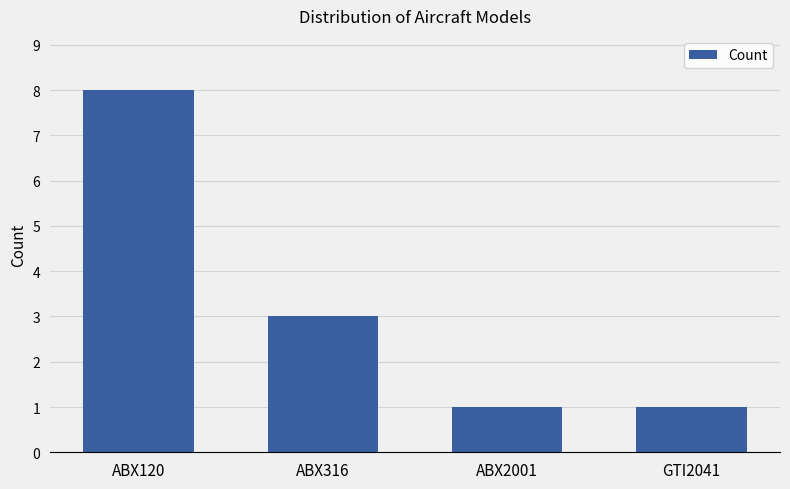

What is the greatest value displayed?

8